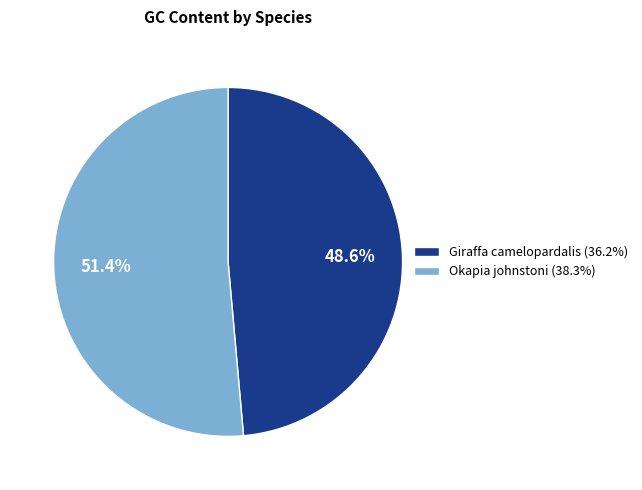

Which slice represents more than half of the pie?

Okapia johnstoni